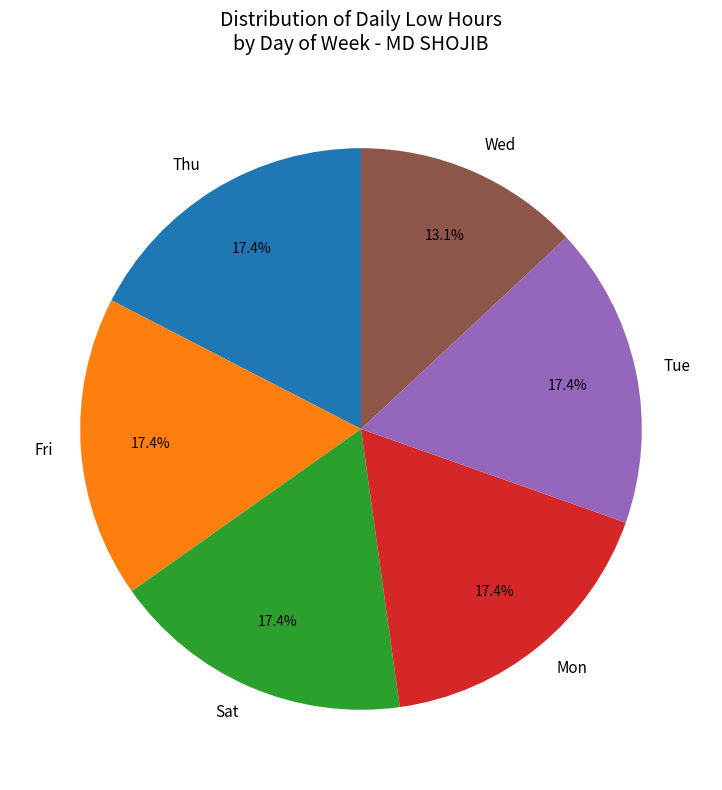

What is the smallest slice in the pie chart?

Wed